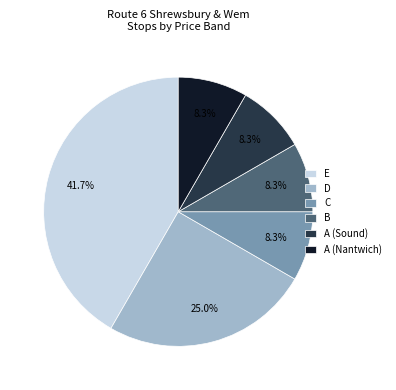

Is there any slice that represents more than half of the pie?

No